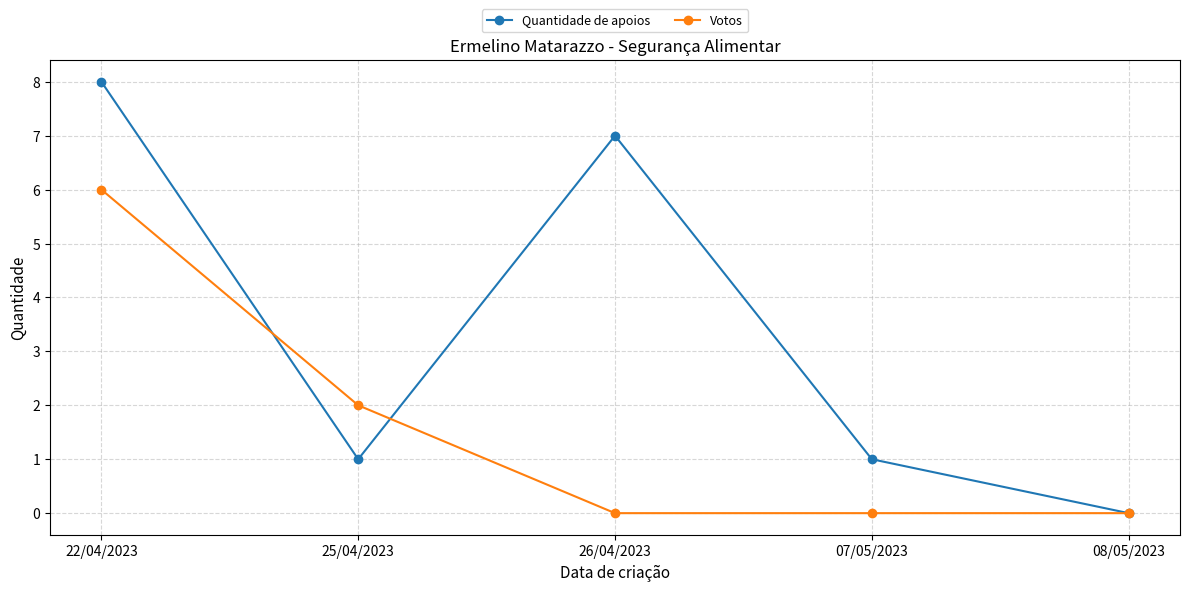

How many categories are shown in the chart?

5